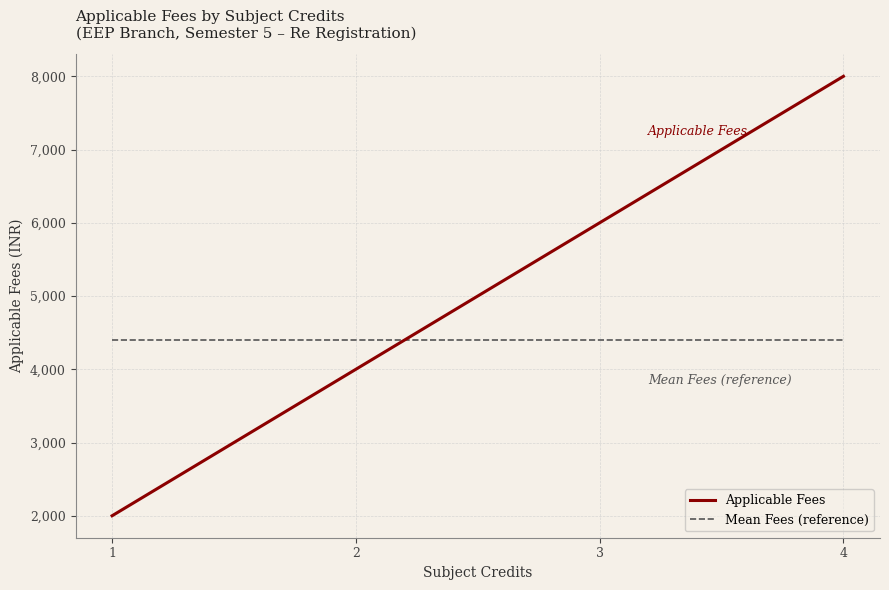

Is it true that the value at EE3006 is 448?

False